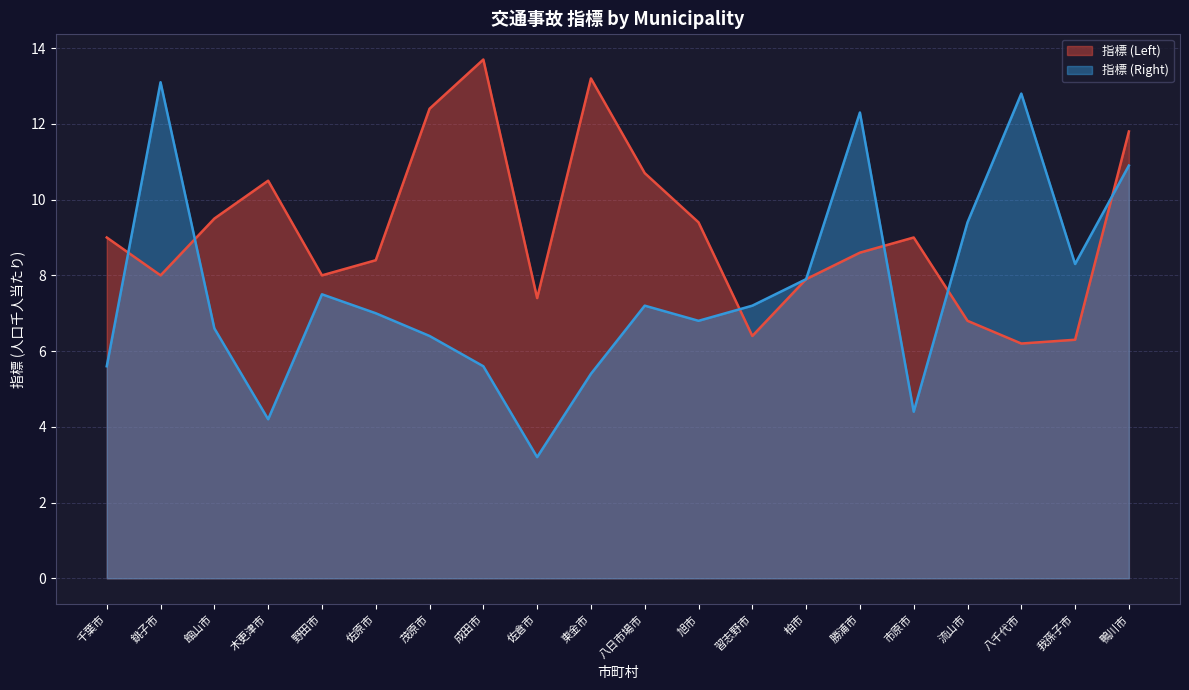

Between 佐倉市 and 柏市, which series saw the biggest shift?

指標 (Right)